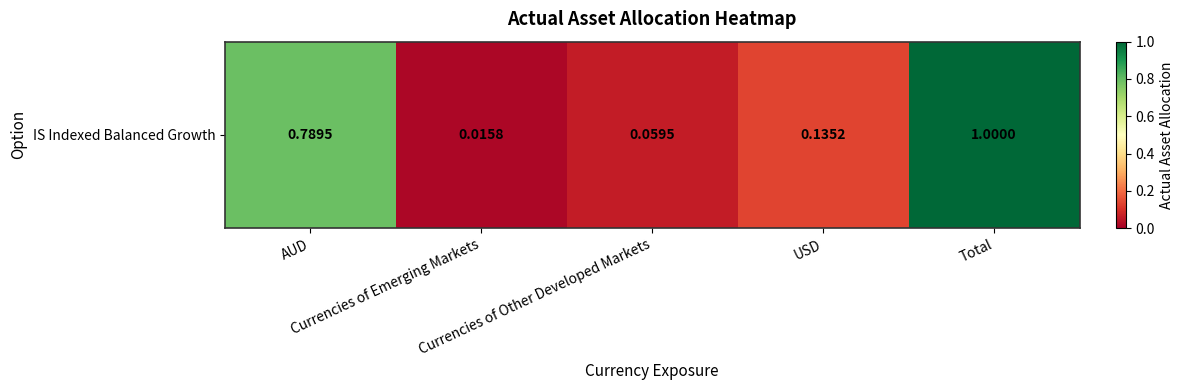

At which label is the value closest to 0?

Currencies of Emerging Markets